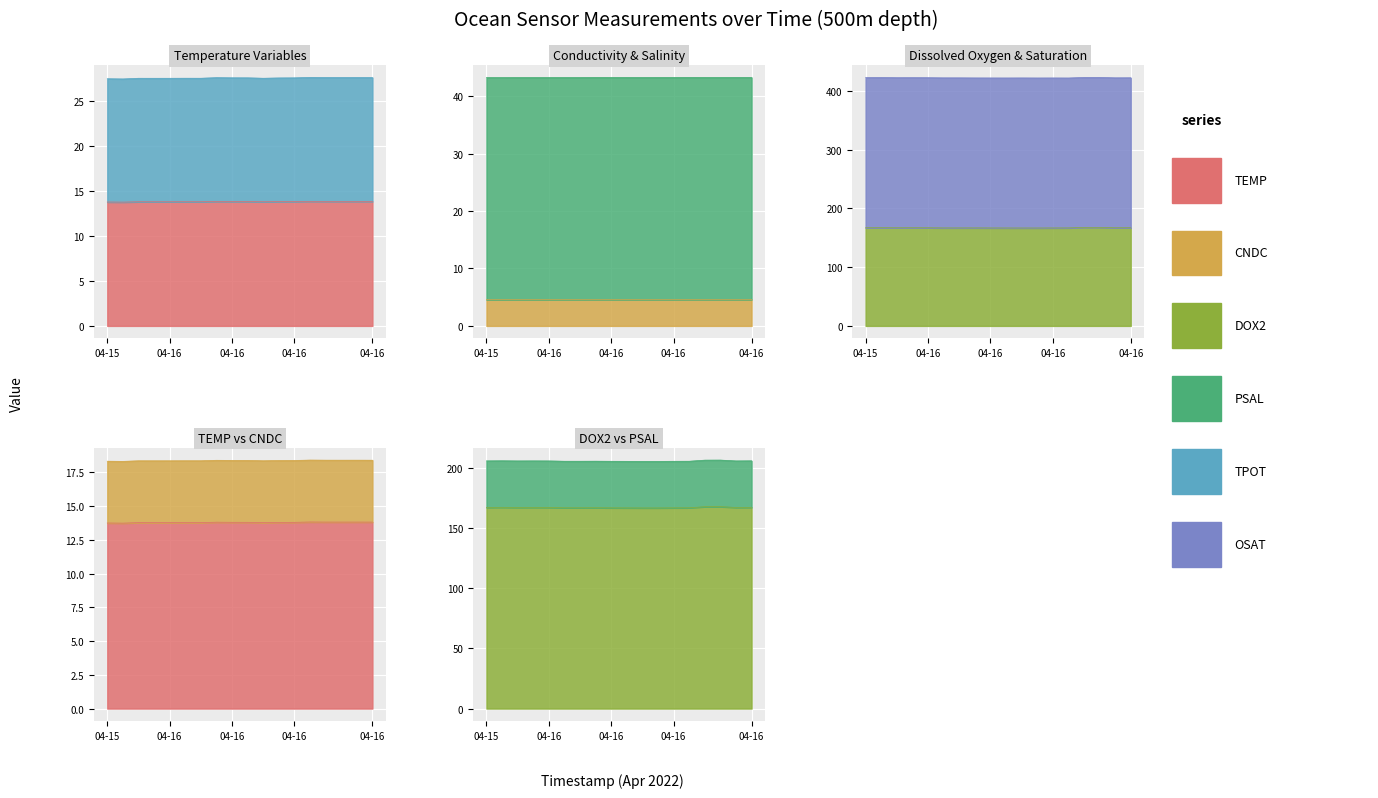

Is it true that PSAL equals 9.8 at 2022-04-16T15:00:57?

False